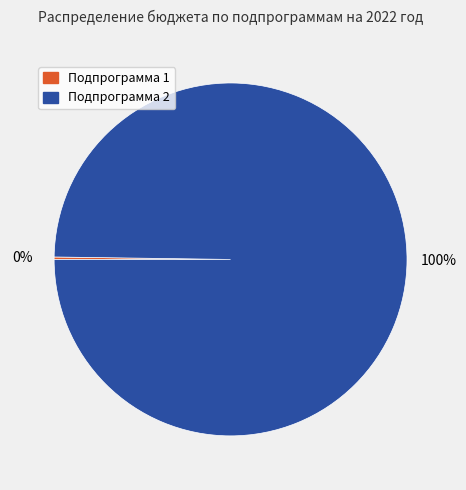

To the nearest percent, what is the difference between the largest and smallest slice percentages?

100%